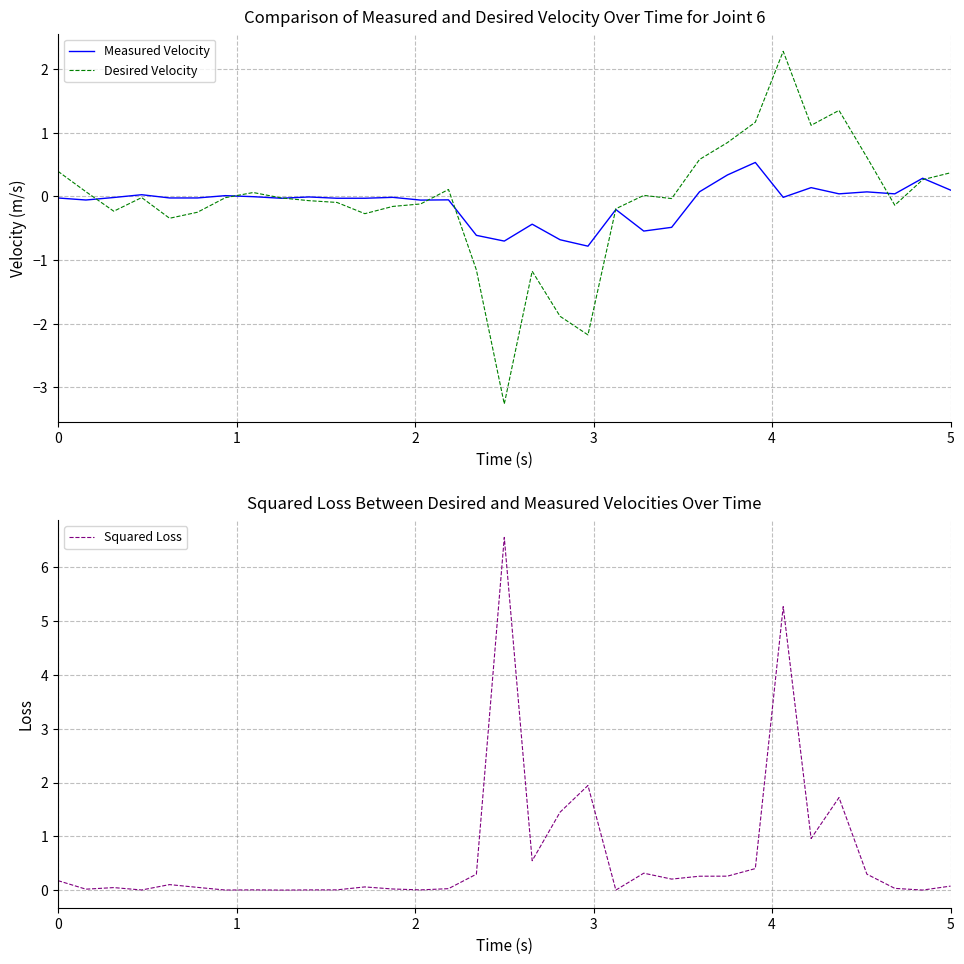

Which series ends up on top after the final intersection of Desired Velocity and Squared Loss?

Desired Velocity